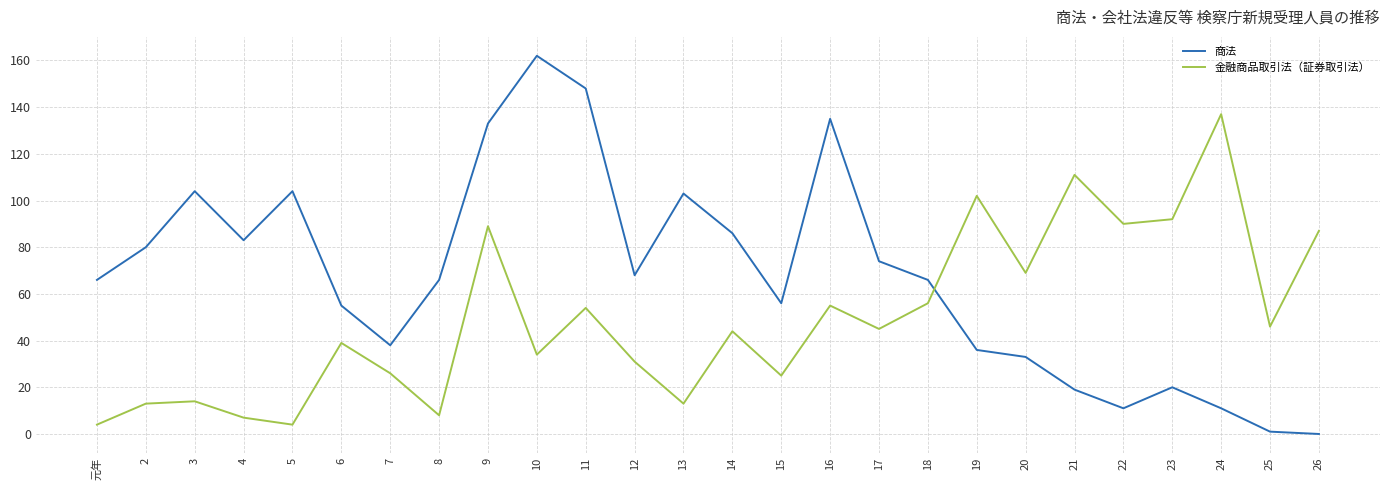

How many interior local peaks does the 金融商品取引法（証券取引法） series have?

9